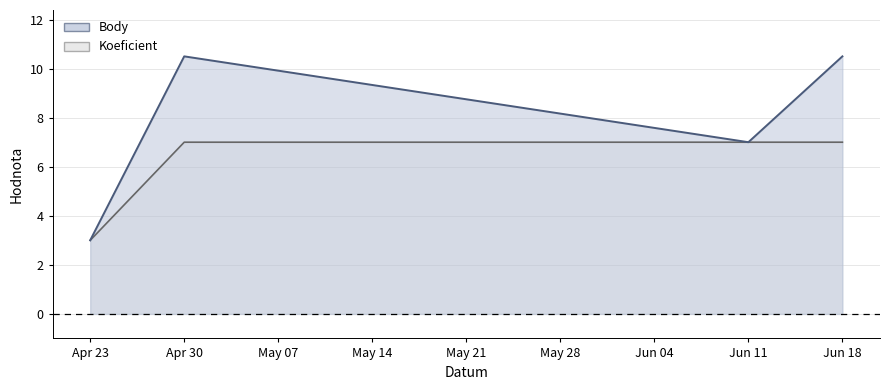

Rank the series by their maximum value, from highest to lowest.

Body, Koeficient